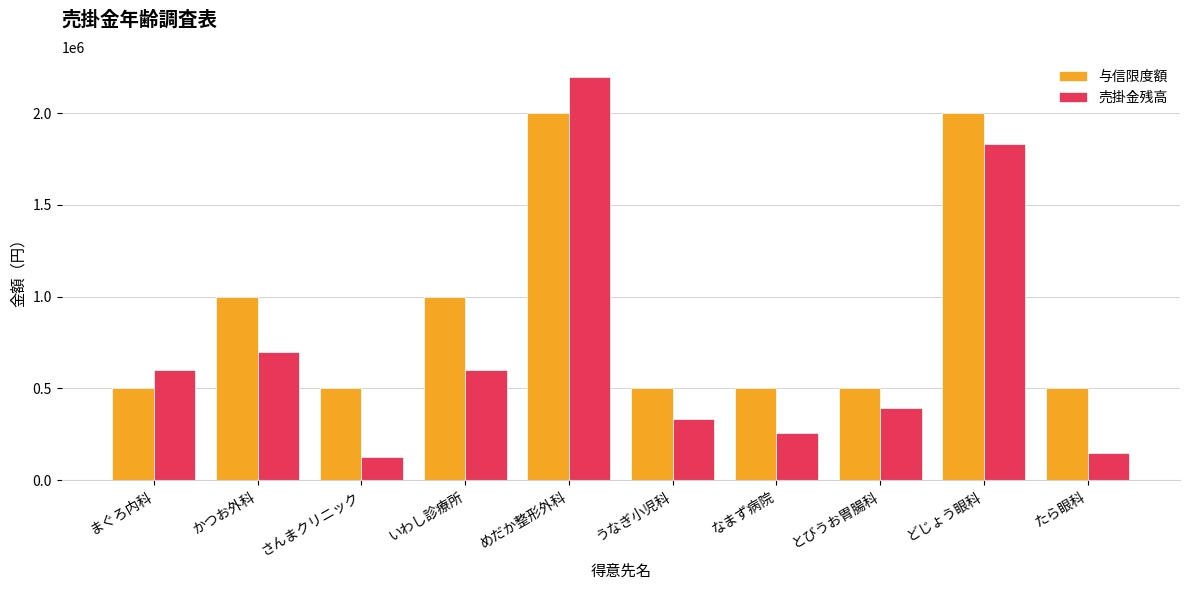

The 与信限度額 series shows 3489990 at どじょう眼科. True or false?

False